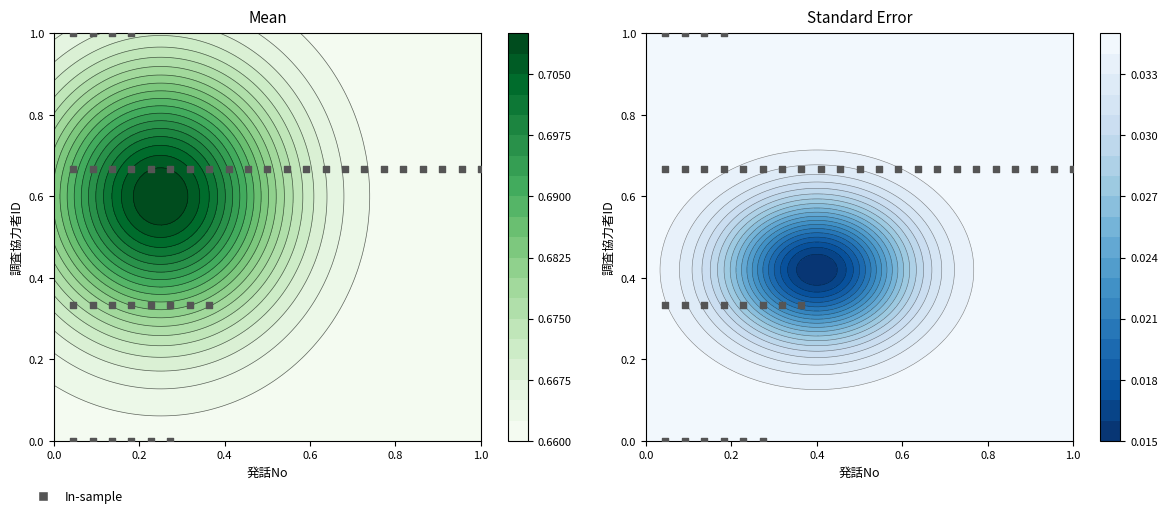

The value at 17 is 0.4. True or false?

False